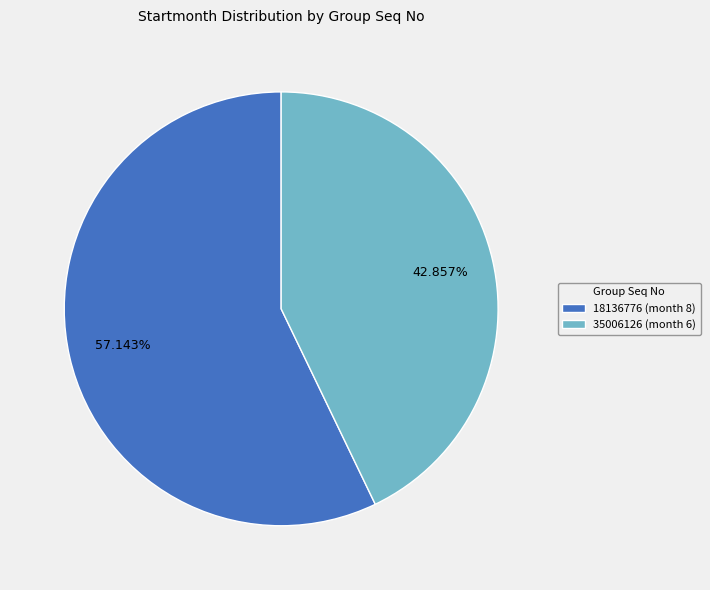

What percentage is NOT represented by 18136776?

42.9%